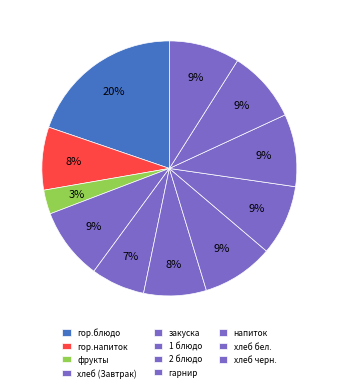

Count the number of slices in the pie.

11